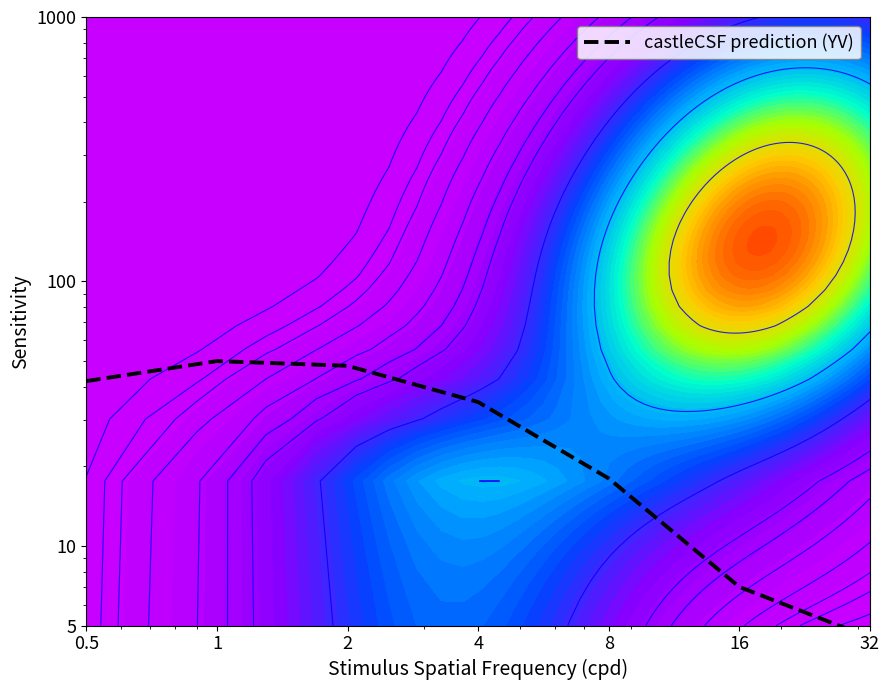

The chart shows a value of 59.9 at 0.5. True or false?

False